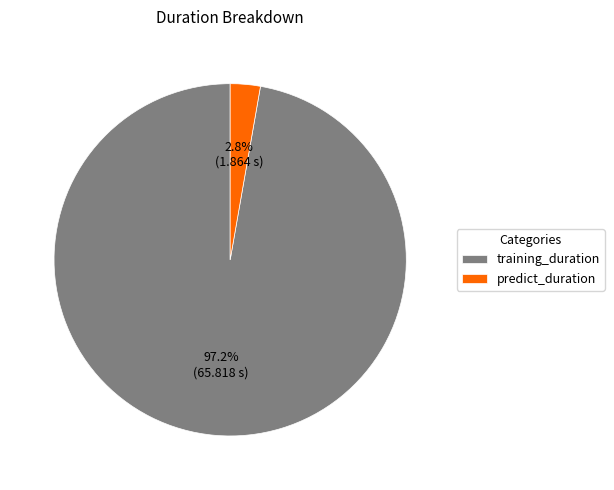

Which category has the biggest portion of the pie?

training_duration